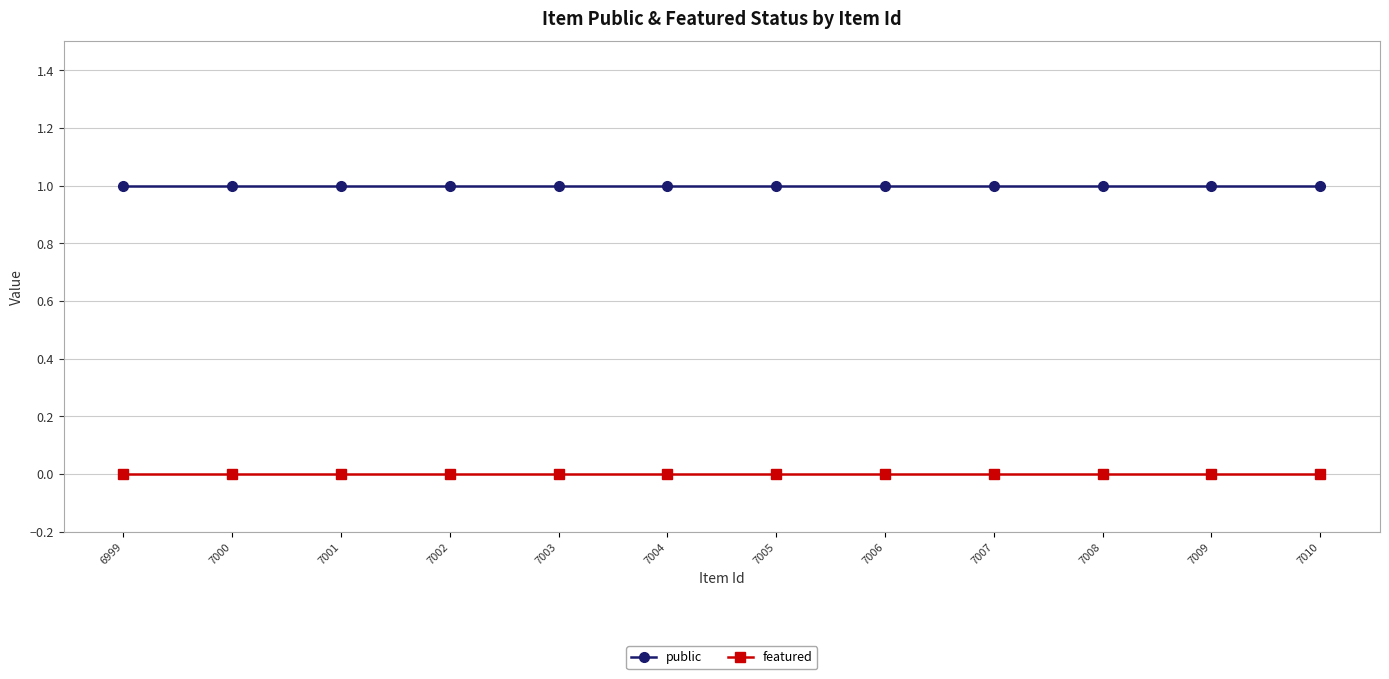

What value does the public series have at 7009?

1